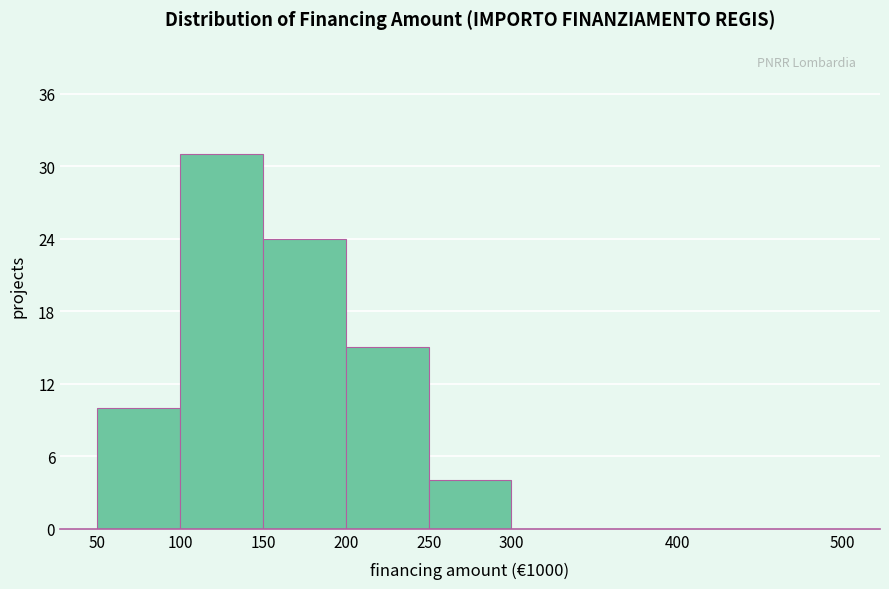

Reading right to left, transcribe all the data shown in this chart.

400=0	300=0	250=4	200=15	150=24	100=31	50=10